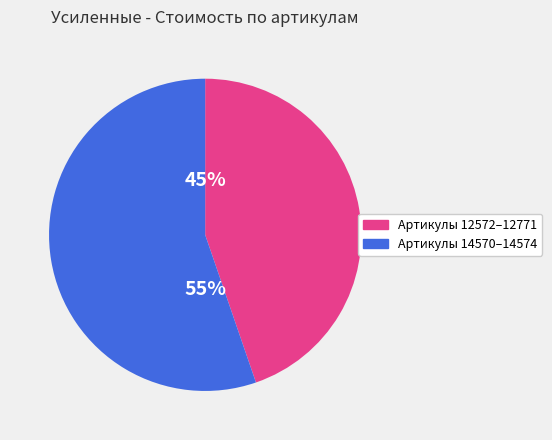

To the nearest percent, what is the average slice percentage?

50%